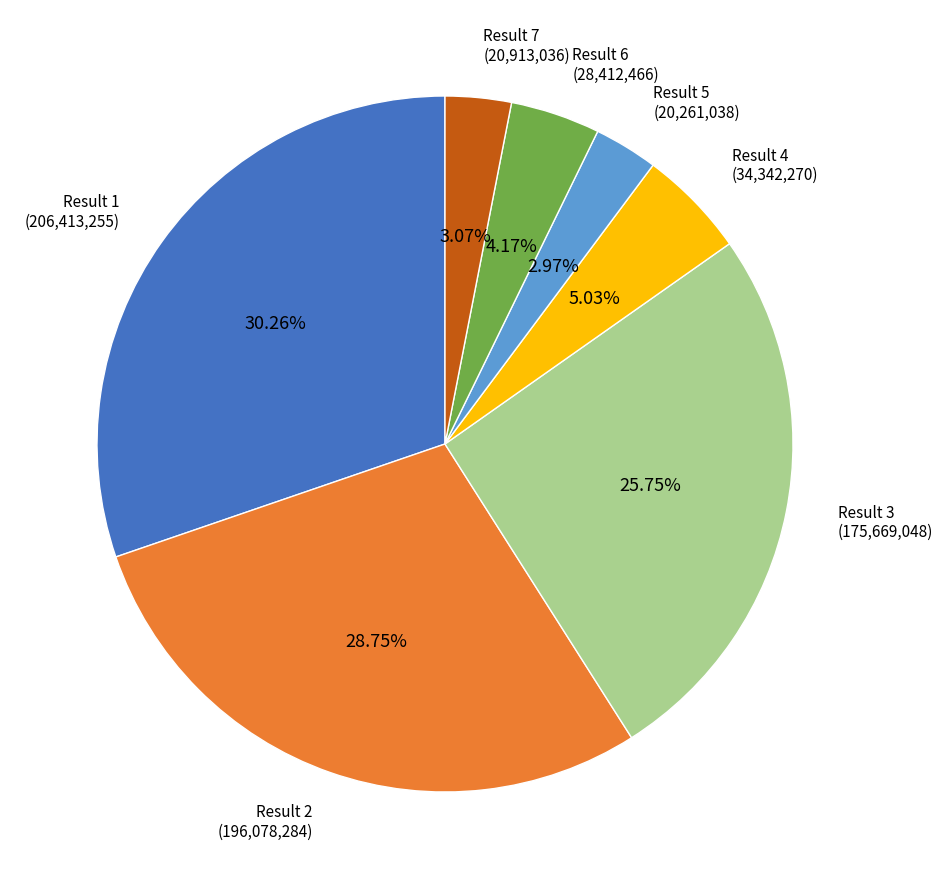

Does Result 1 represent more than half of the total?

No